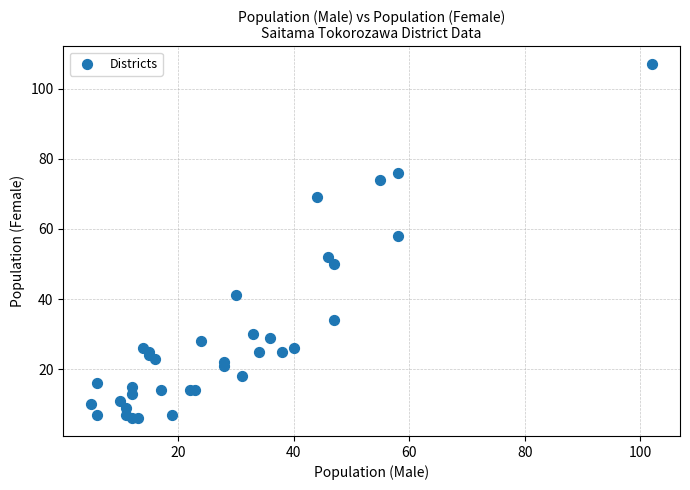

What Y value in the scatter plot is closest to 56?

58